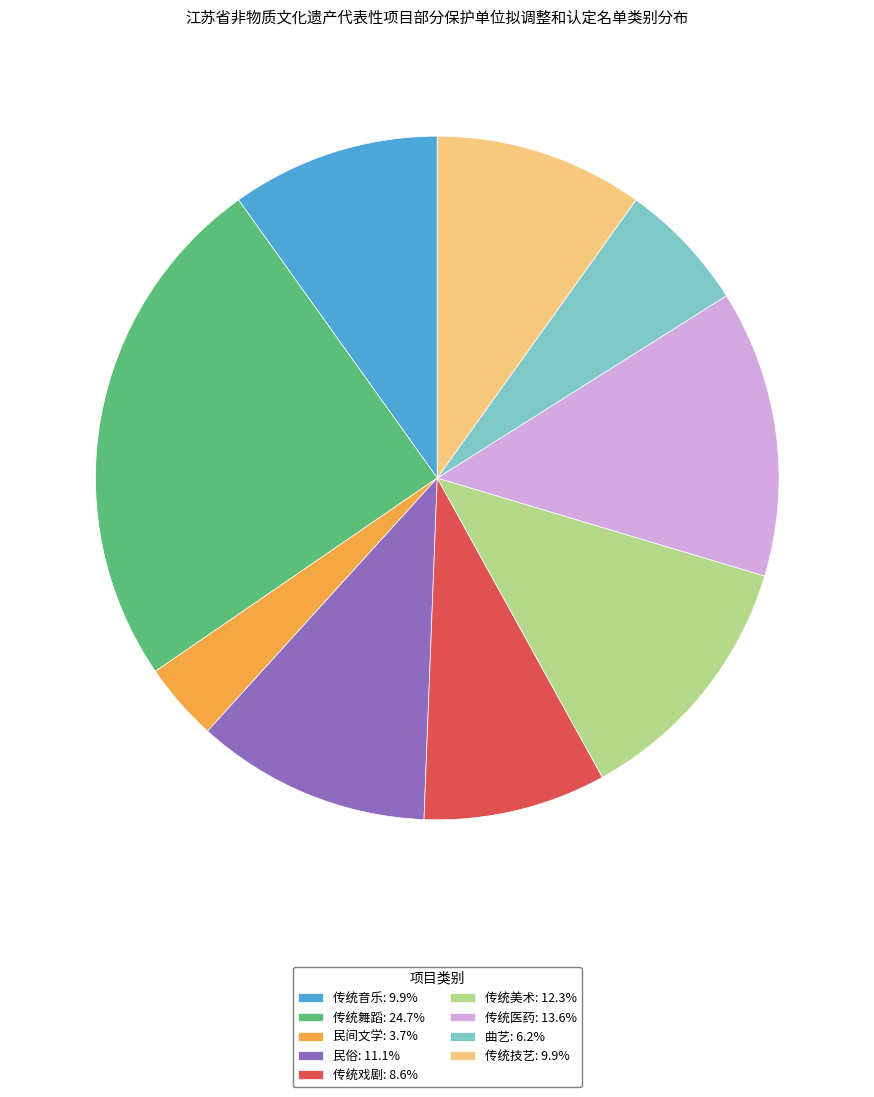

Combined, do 传统音乐: 9.9% and 传统戏剧: 8.6% account for over 50%?

No